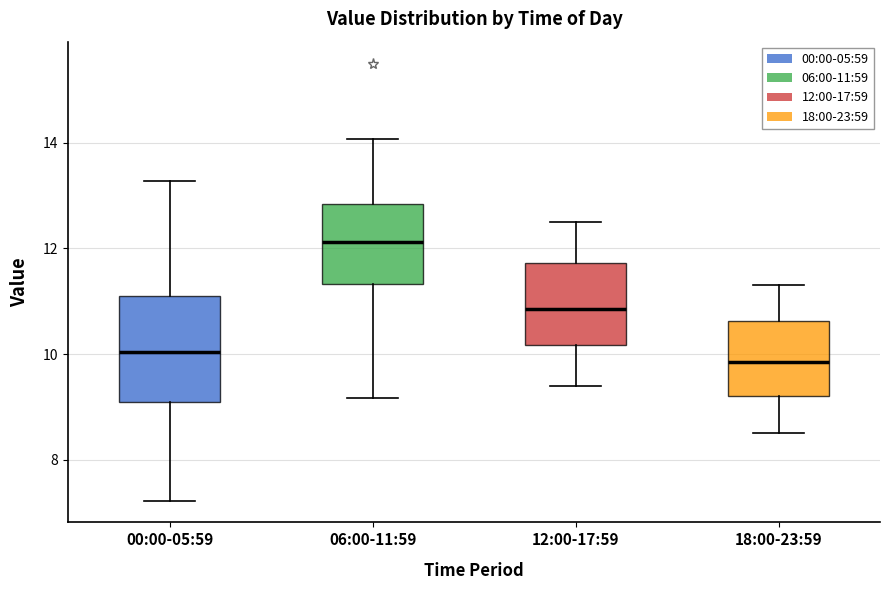

Reading left to right, transcribe this box plot: for each box, give where its median line is, the range the box spans, and where its two whiskers end, as read against the y-axis. The values are not printed on the chart, so give them approximately, as read against the axis.

00:00-05:59: median 10.0, box 9.2 to 11.2, whiskers 7.2 to 13.2
06:00-11:59: median 12.2, box 11.4 to 12.8, whiskers 9.2 to 14.0
12:00-17:59: median 10.8, box 10.2 to 11.8, whiskers 9.4 to 12.6
18:00-23:59: median 9.8, box 9.2 to 10.6, whiskers 8.6 to 11.4